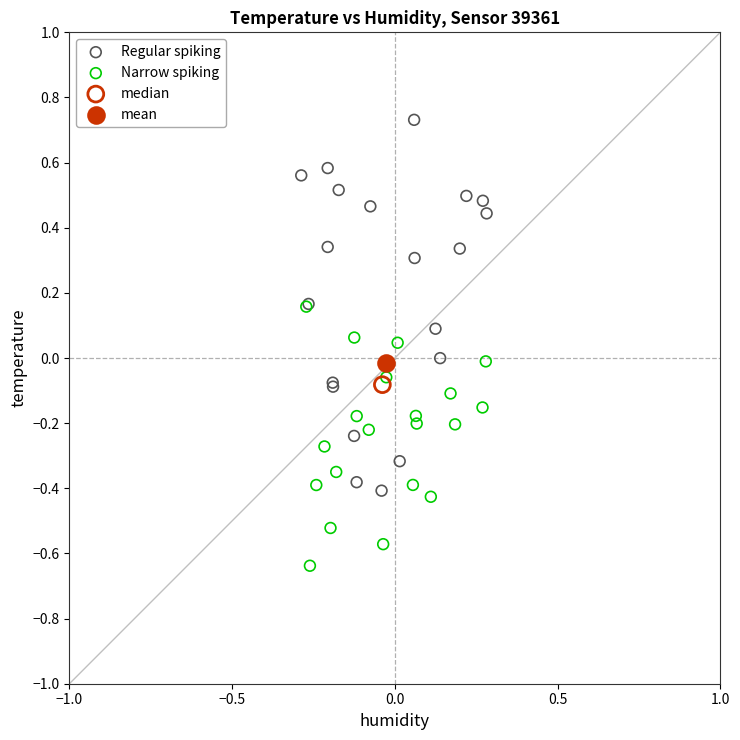

What are all the series names shown in the legend?

Regular spiking, Narrow spiking, median, mean